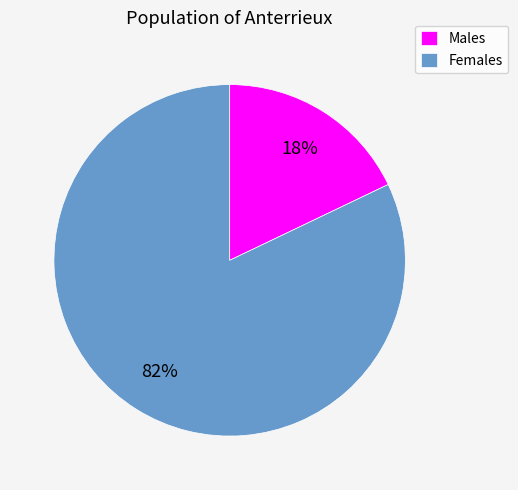

Which has a higher value, Males or Females?

Females